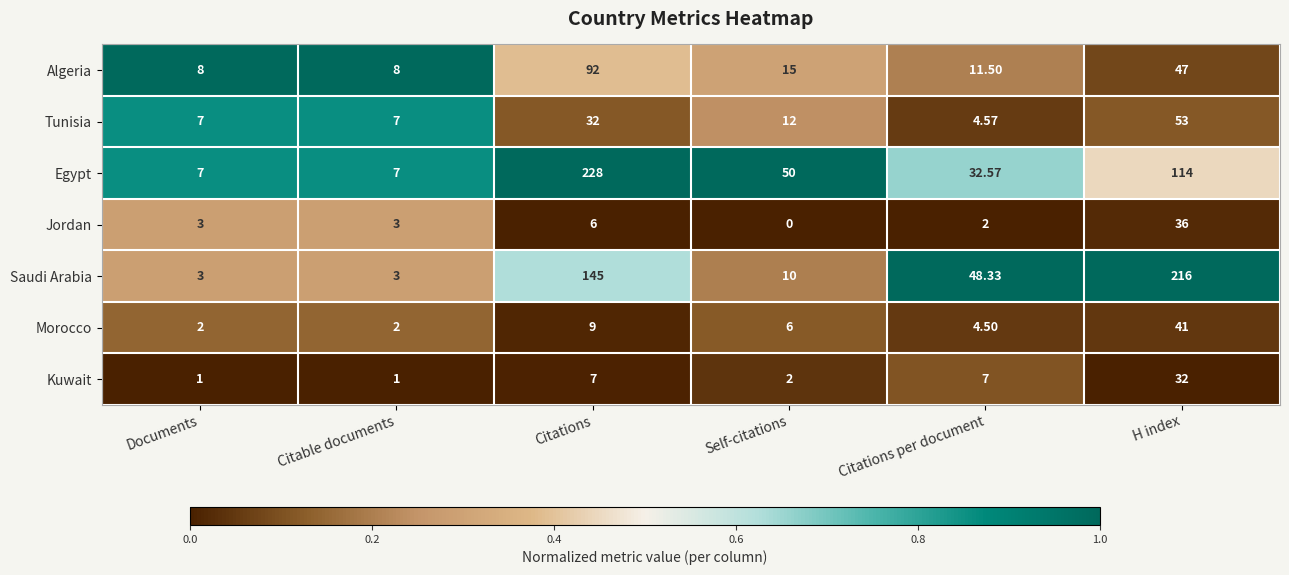

At which label does Saudi Arabia first exceed 48?

Citations